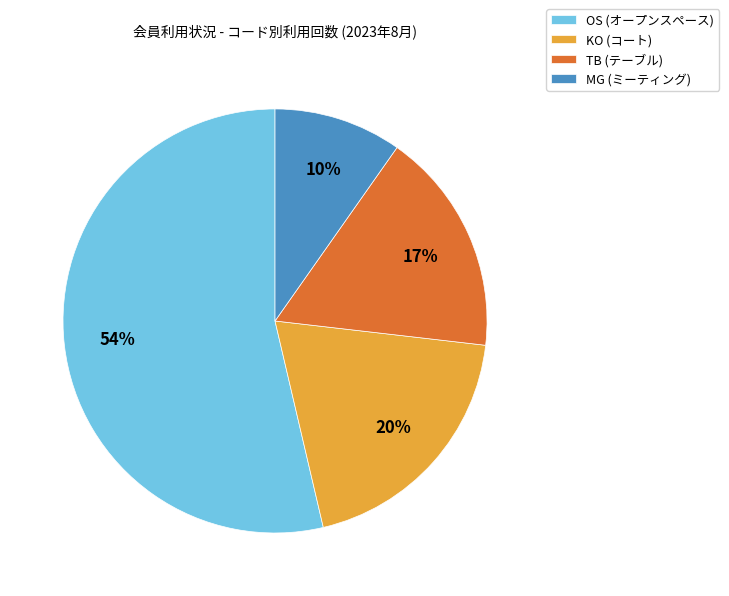

Which slice represents more than half of the pie?

OS